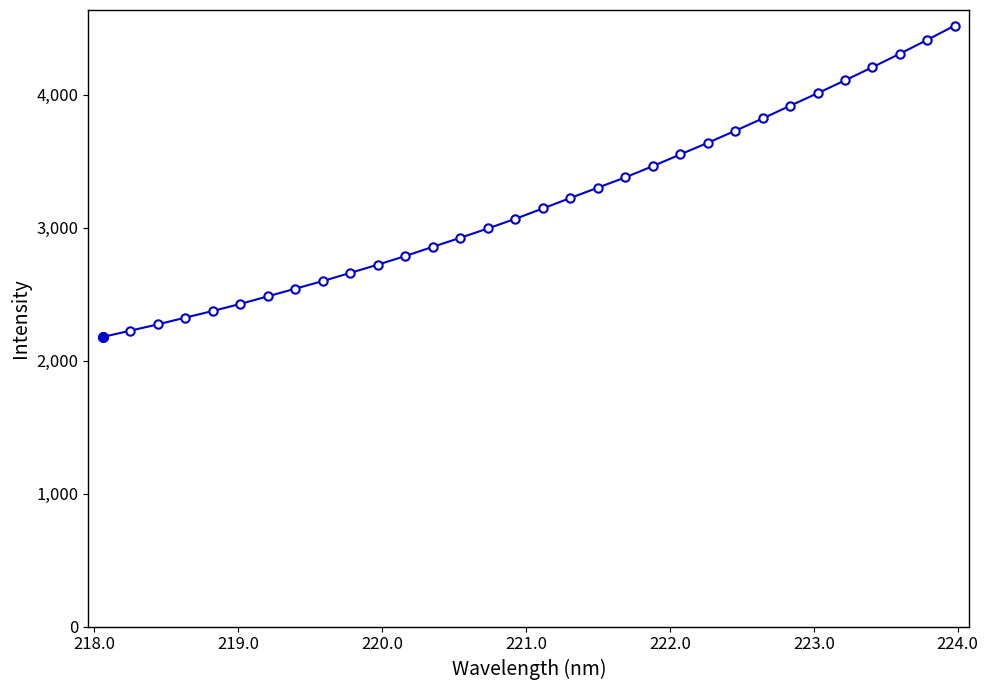

What is the average value?

3191.7